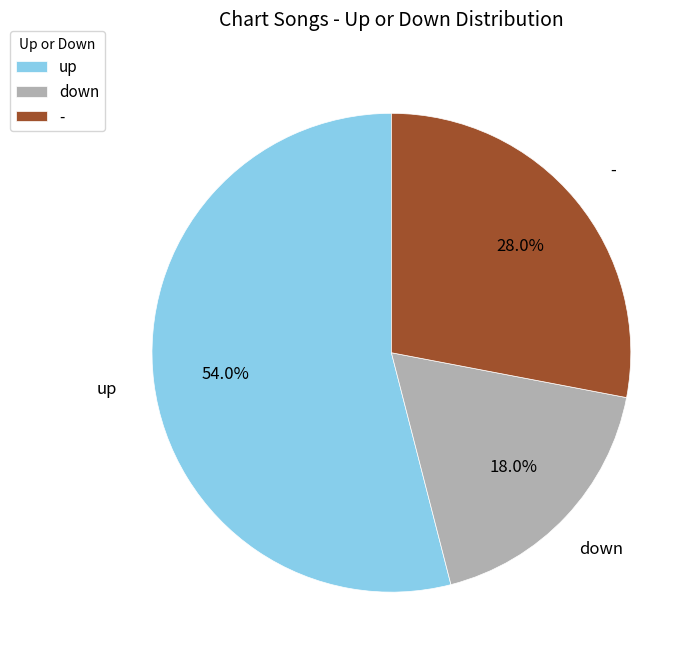

Between down and up, which is larger?

up